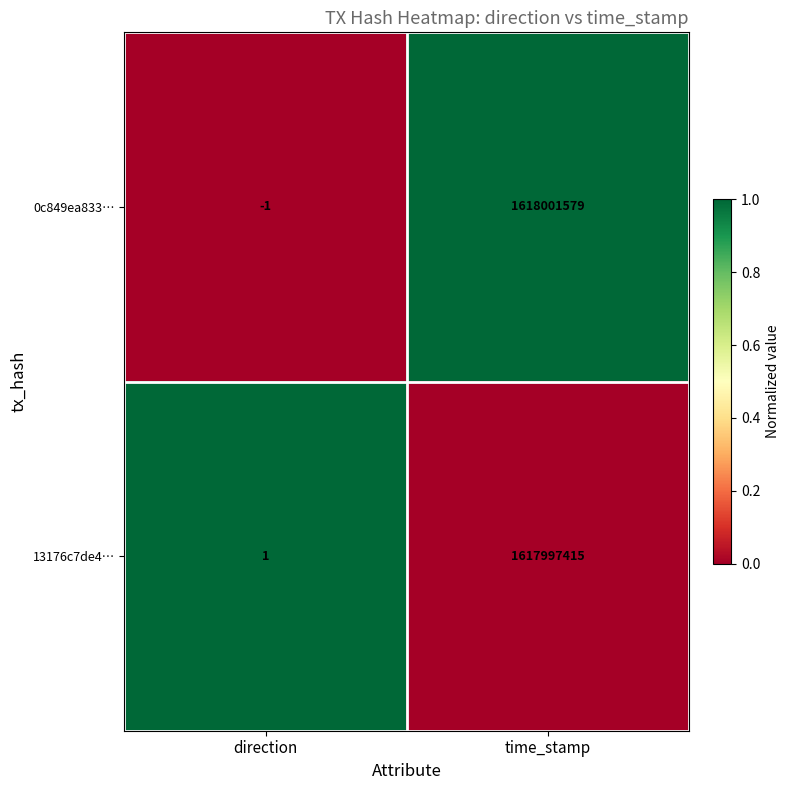

Is it true that 13176c7de4… equals 1 at direction?

True